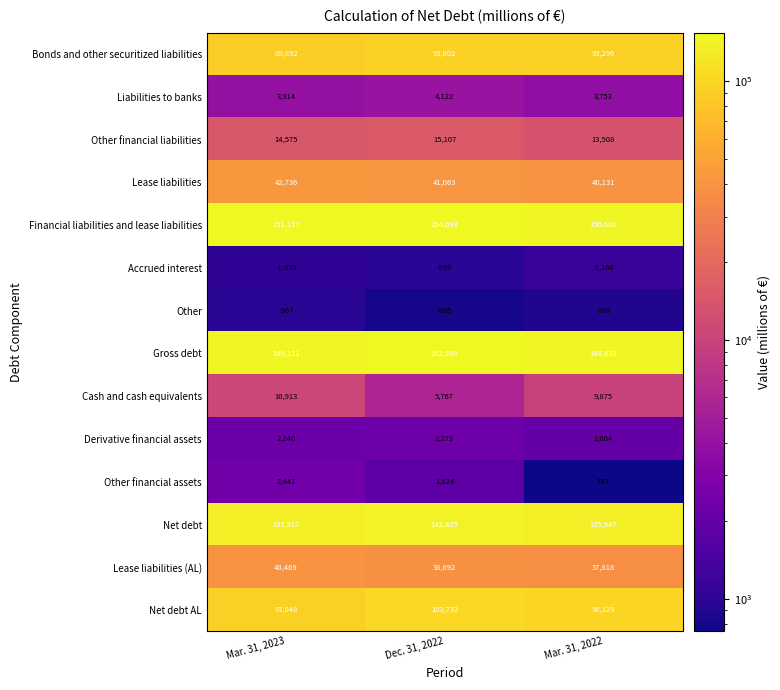

List the labels in order of Accrued interest value, smallest first.

Mar. 31, 2022, Mar. 31, 2023, Dec. 31, 2022